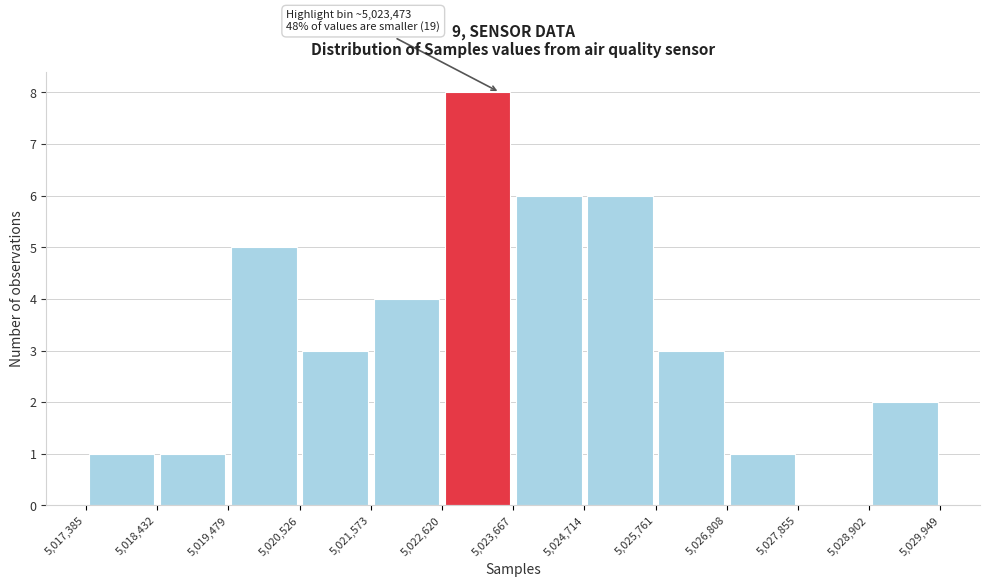

Which range on the x-axis has the tallest bar?

5,022,620 to 5,023,667